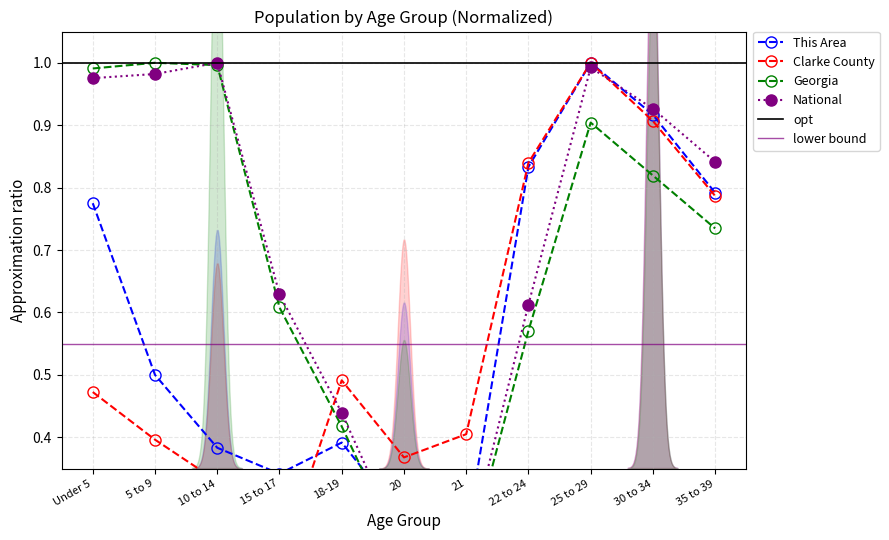

What is the value of the Clarke County point at the 3rd from the left?

0.3